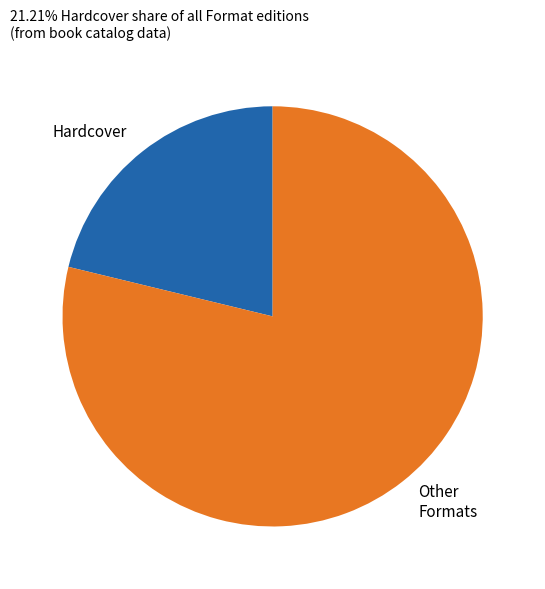

What is the smallest slice in the pie chart?

Hardcover